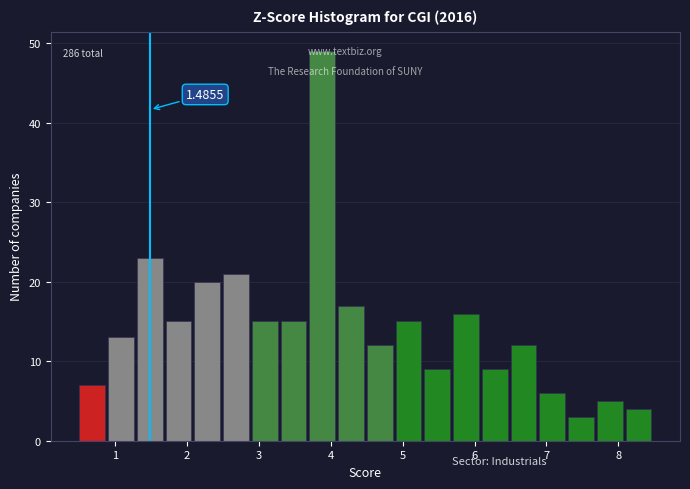

Which range on the x-axis has the tallest bar?

3.7 to 4.1